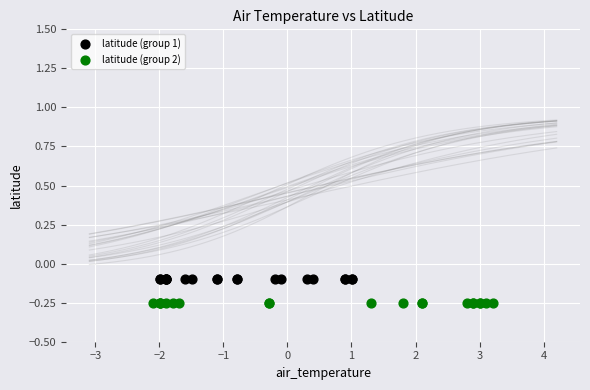

Which series contains the lowest Y value?

latitude (group 2)